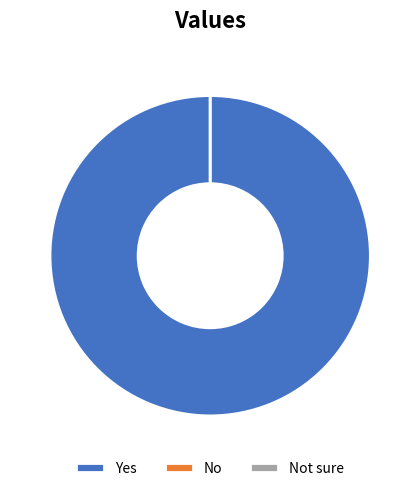

Count the number of slices in the pie.

3